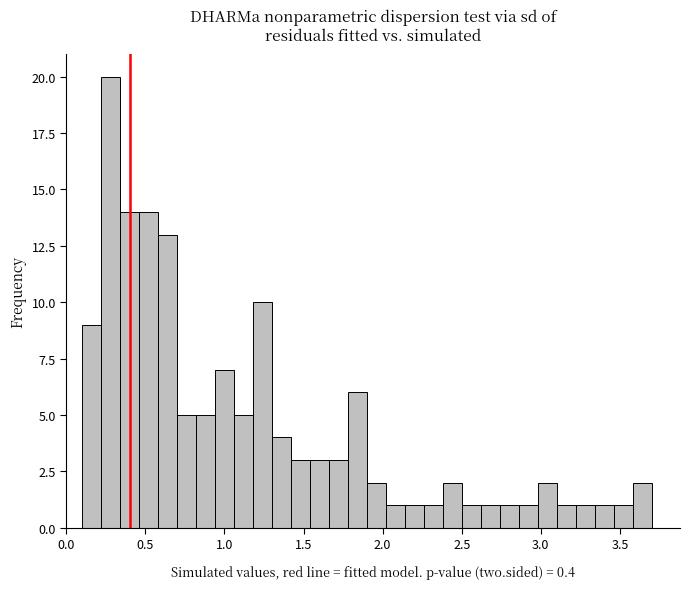

Read against the x-axis, roughly where is the centre of the tallest bar?

0.30